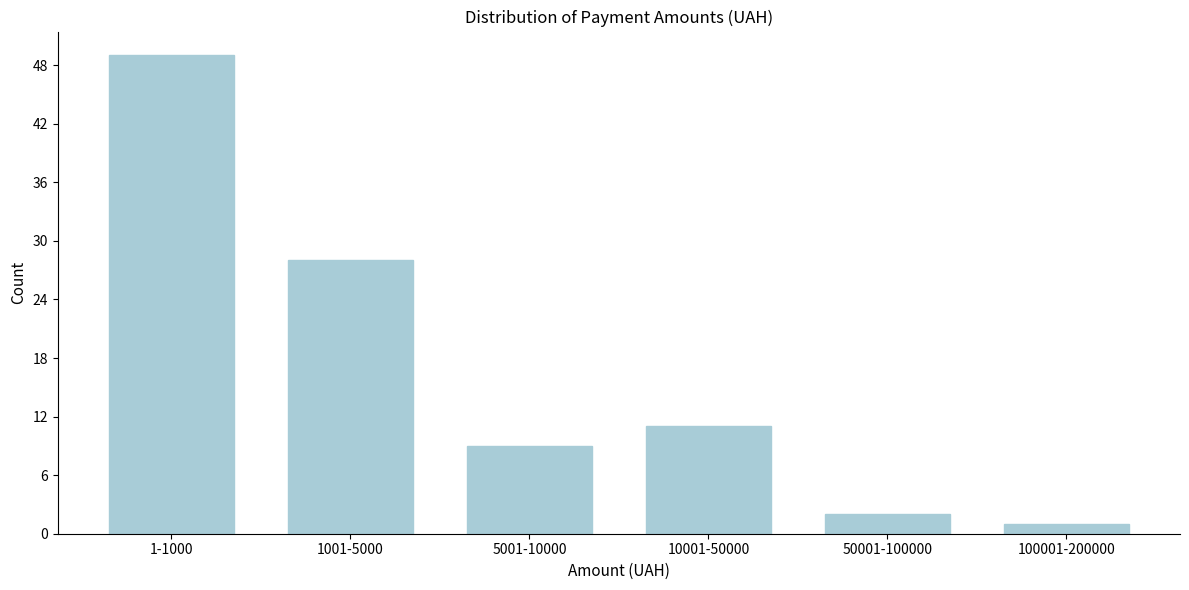

Reading left to right, transcribe all the data shown in this chart.

49	28	9	11	2	1